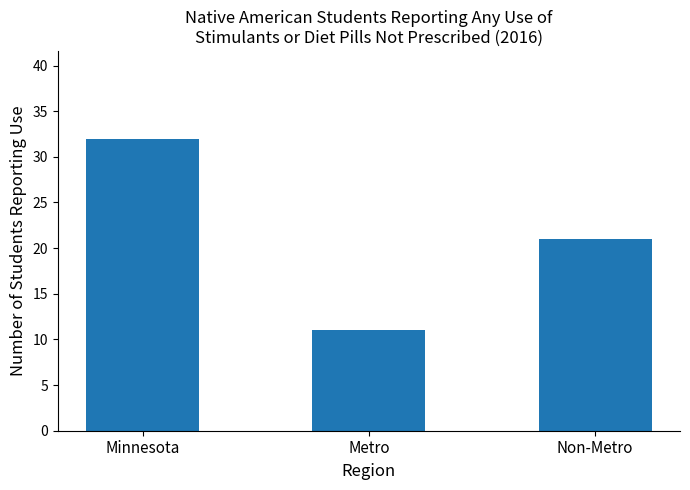

What position from the right is Minnesota?

3